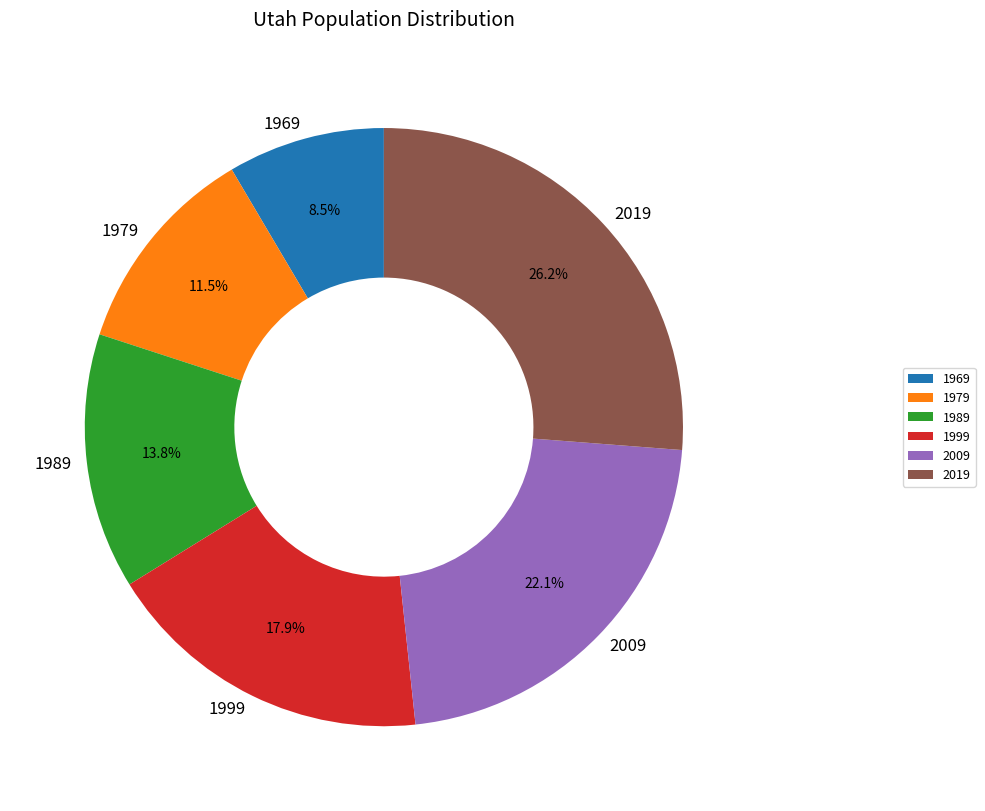

How much of the chart is everything except 1999?

82.1%